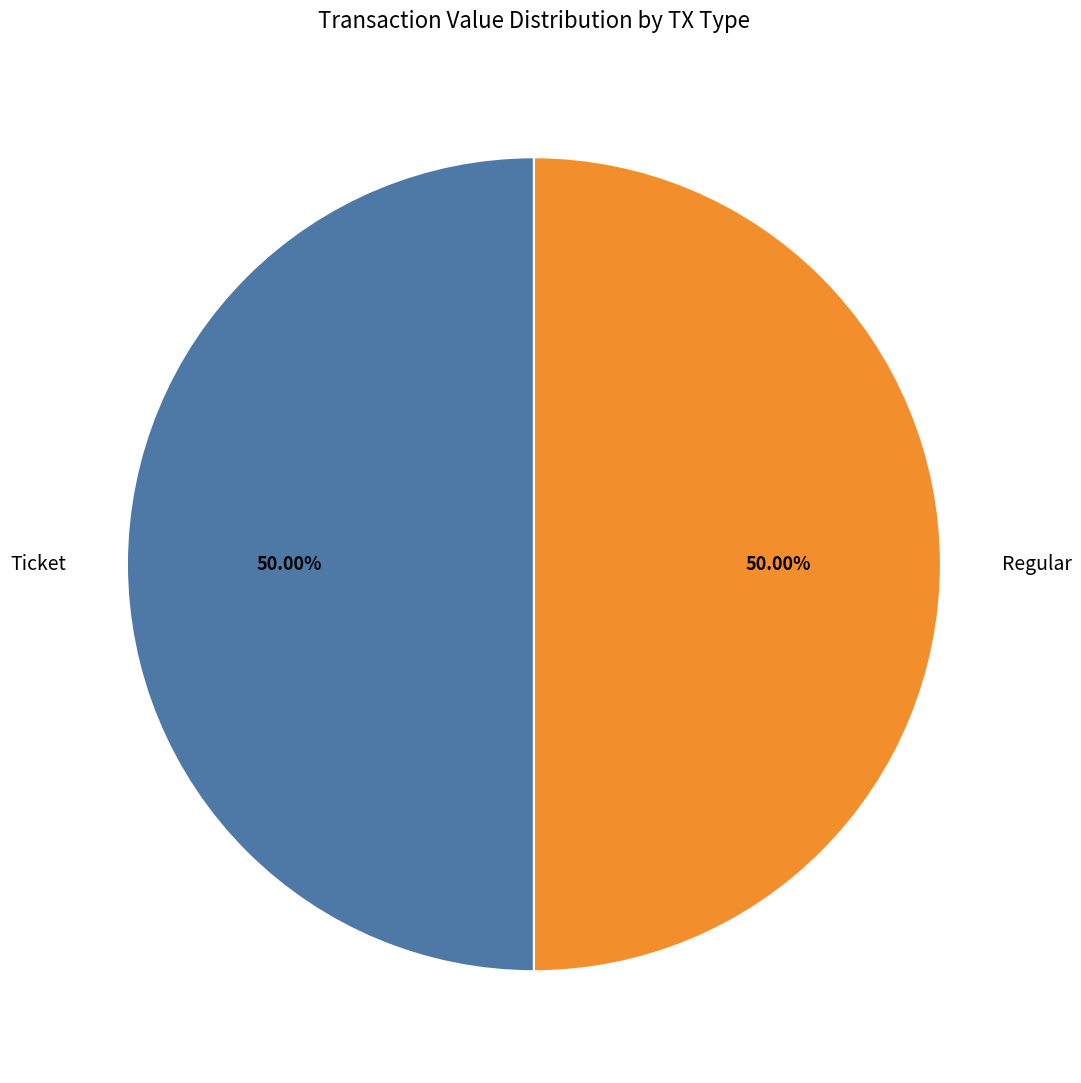

To the nearest percent, what is the difference between the largest and smallest slice percentages?

0%